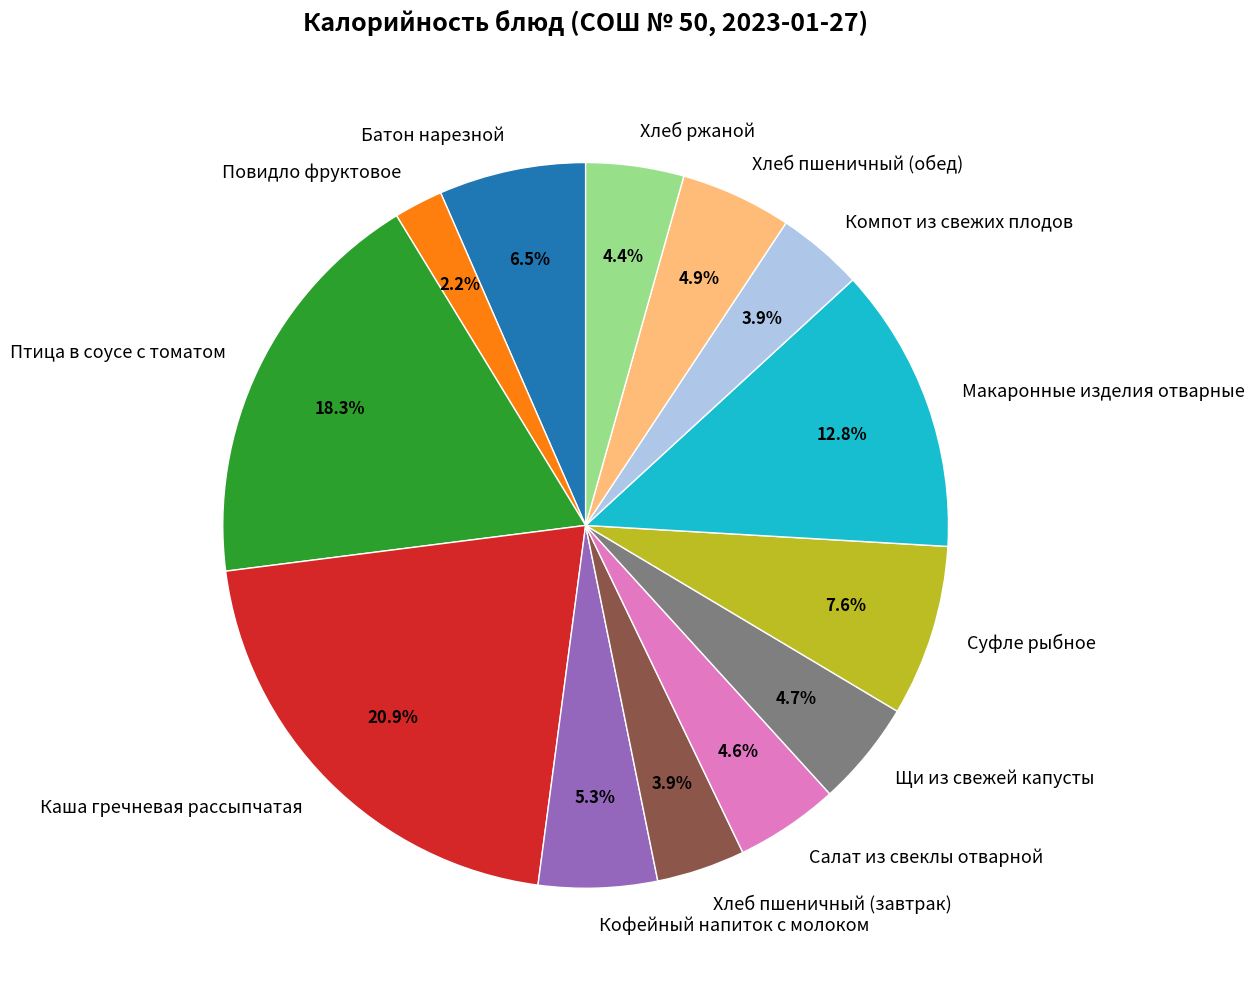

Which has a higher value, Макаронные изделия отварные or Птица в соусе с томатом?

Птица в соусе с томатом